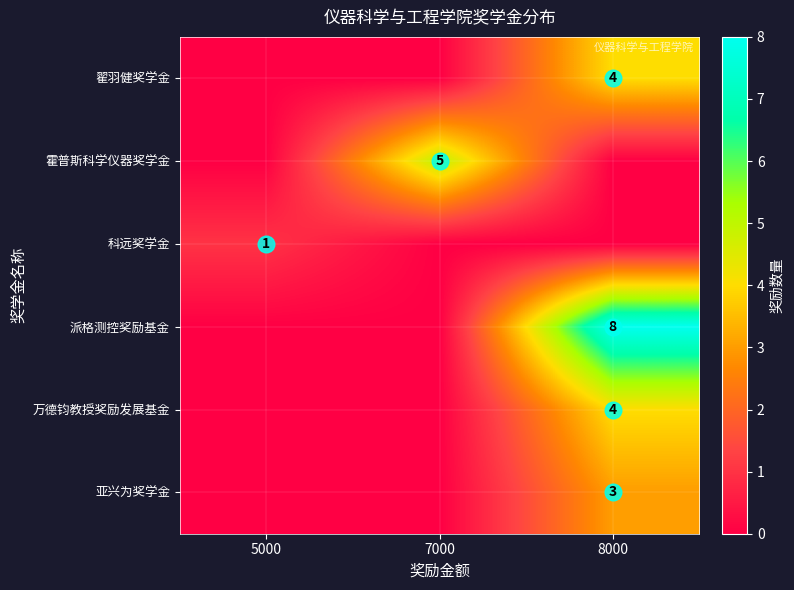

Count the number of data series in this chart.

6